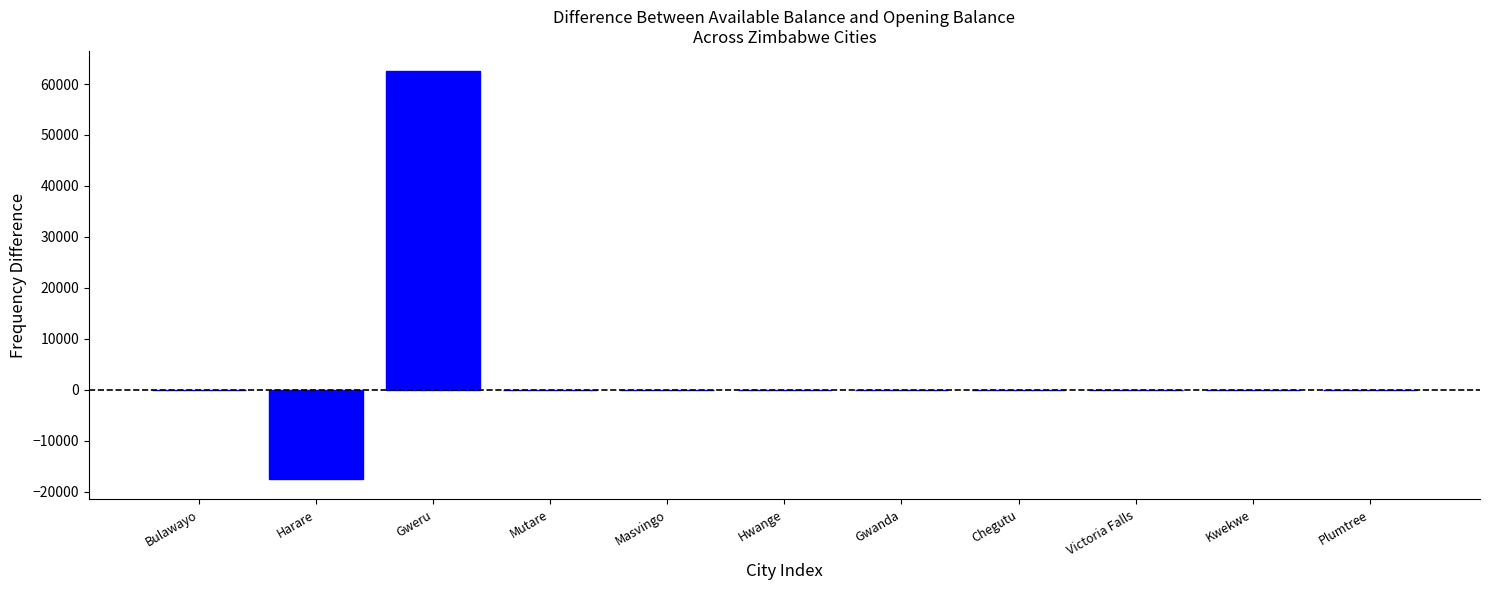

At which category does the chart reach its peak across all series?

Gweru